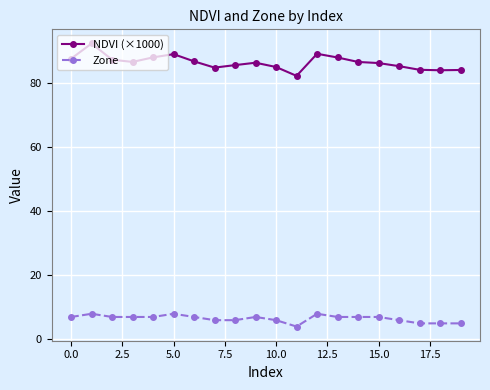

Which series has the largest total across all categories?

NDVI (×1000)